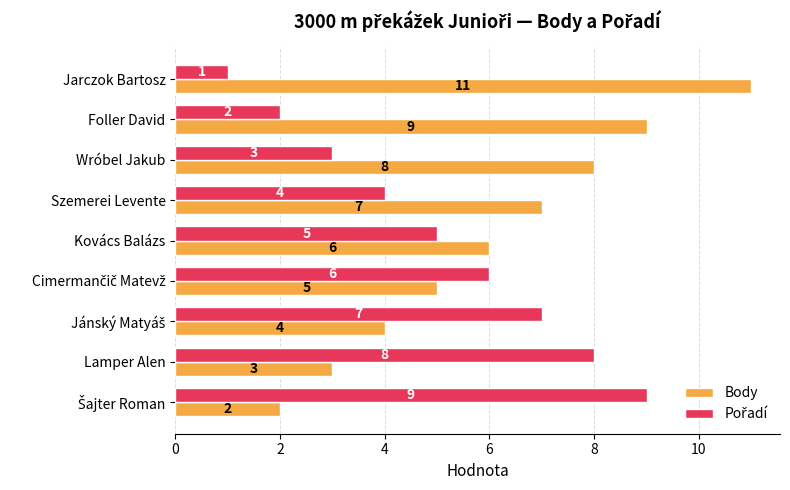

At which category is the sum across all series the highest?

Jarczok Bartosz